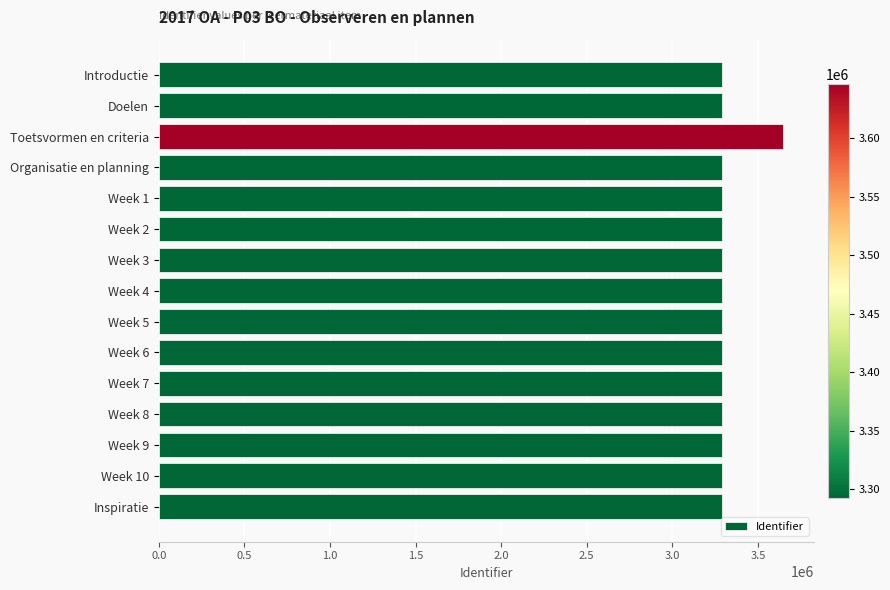

Is it true that the value at Week 5 is 5845756?

False